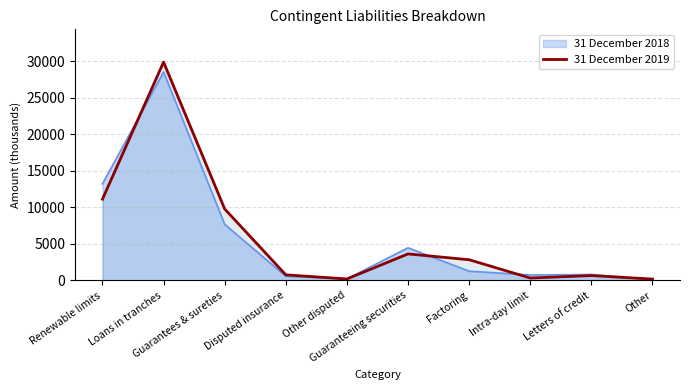

How many series are shown in this chart?

2